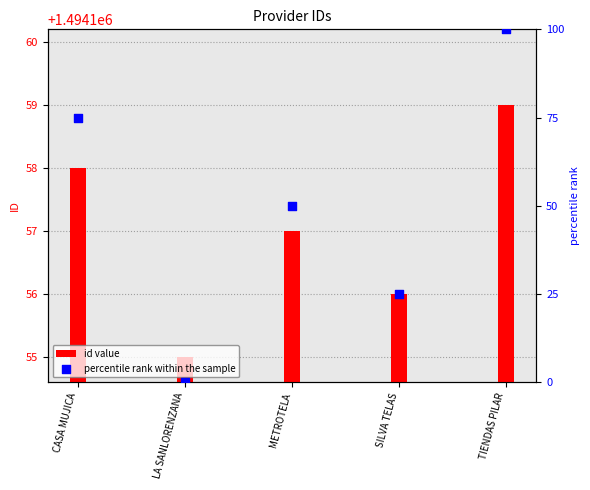

Which series contains the highest Y value?

id value